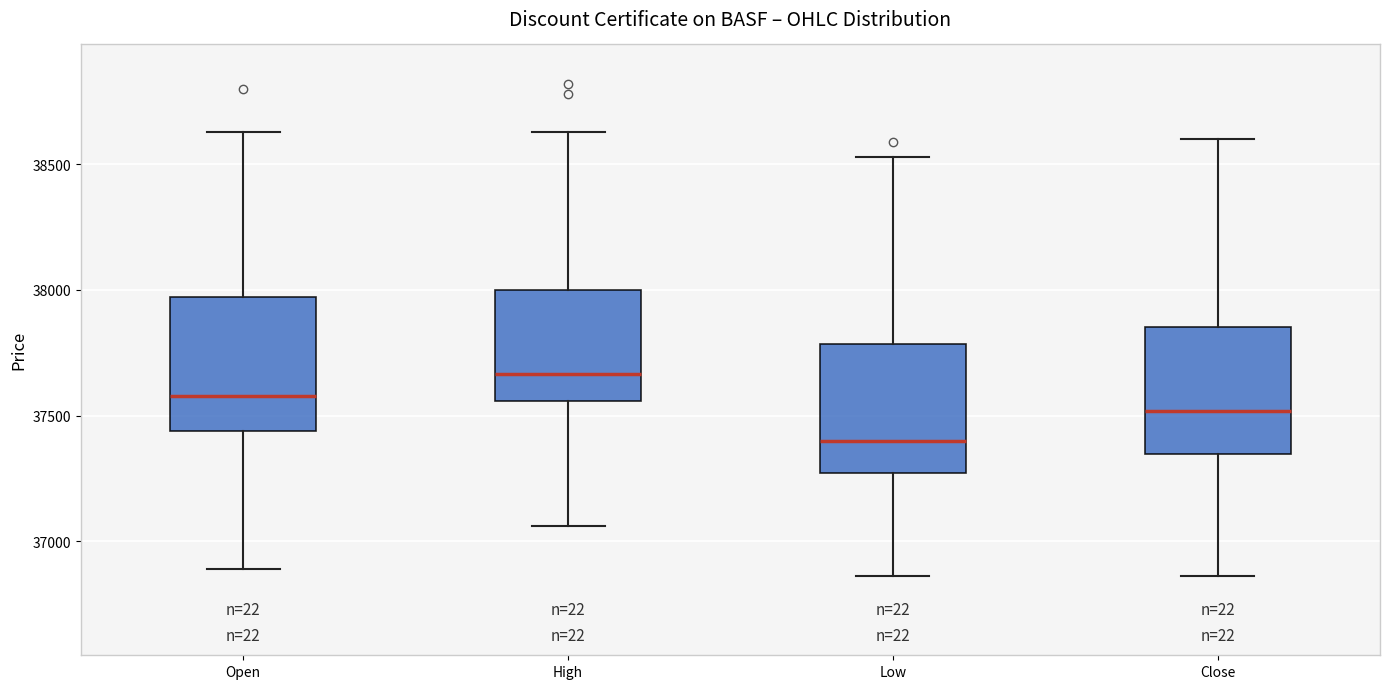

Reading left to right, read every box against the y-axis: the position of its median line, the range the box covers, and the ends of its whiskers. The values are not printed on the chart, so give them approximately, as read against the axis.

Open: median 37600, box 37450 to 37950, whiskers 36900 to 38650
High: median 37650, box 37550 to 38000, whiskers 37050 to 38650
Low: median 37400, box 37250 to 37800, whiskers 36850 to 38550
Close: median 37500, box 37350 to 37850, whiskers 36850 to 38600